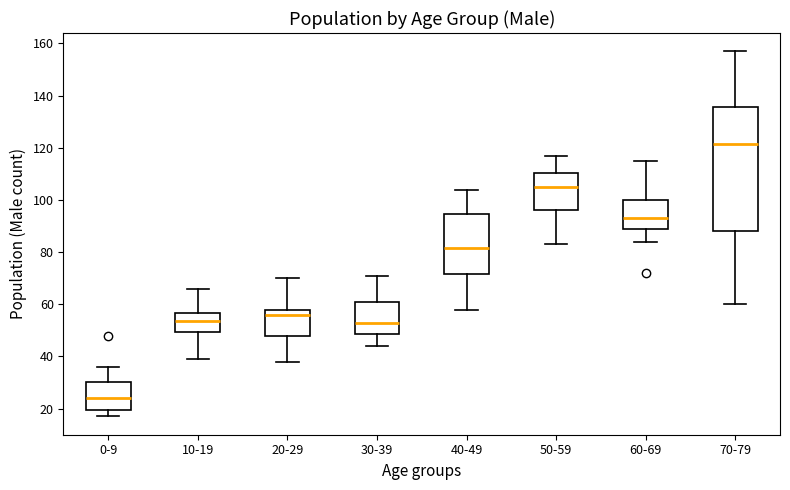

Comparing the boxes themselves (not the whiskers), which one is the tallest?

70-79